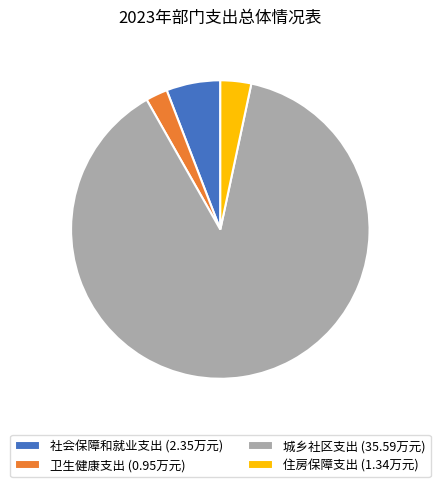

Which has a higher value, 城乡社区支出 (35.59万元) or 住房保障支出 (1.34万元)?

城乡社区支出 (35.59万元)